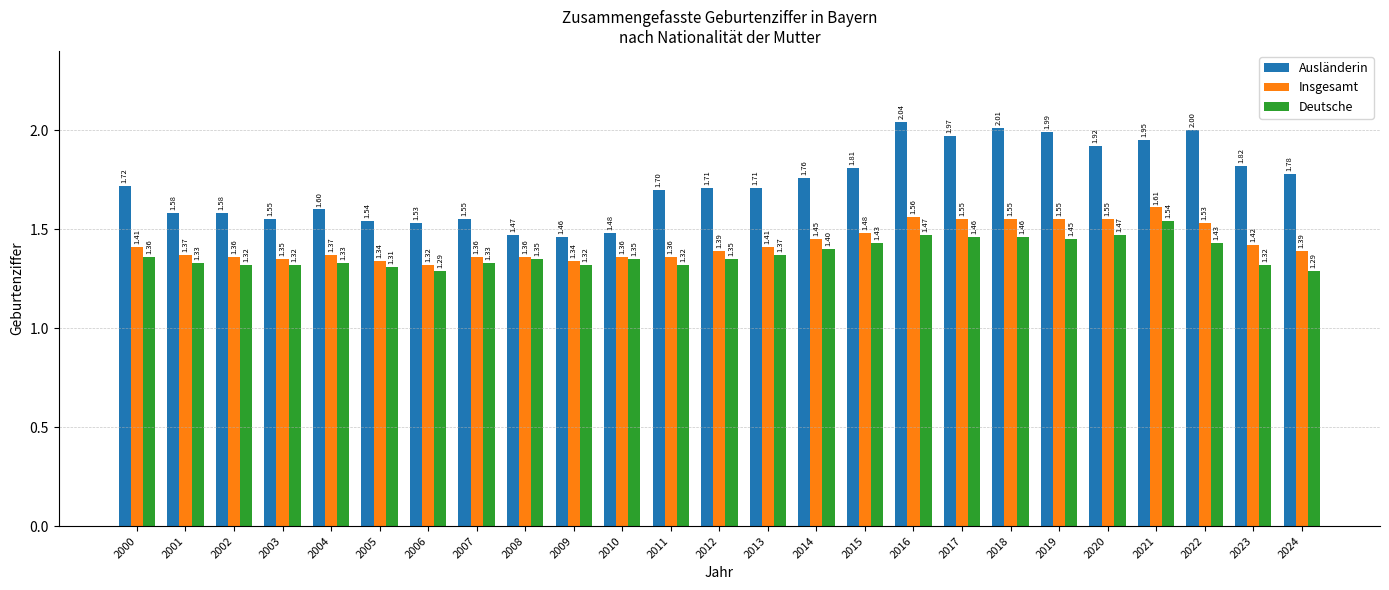

At which category is the sum across all series the highest?

2021